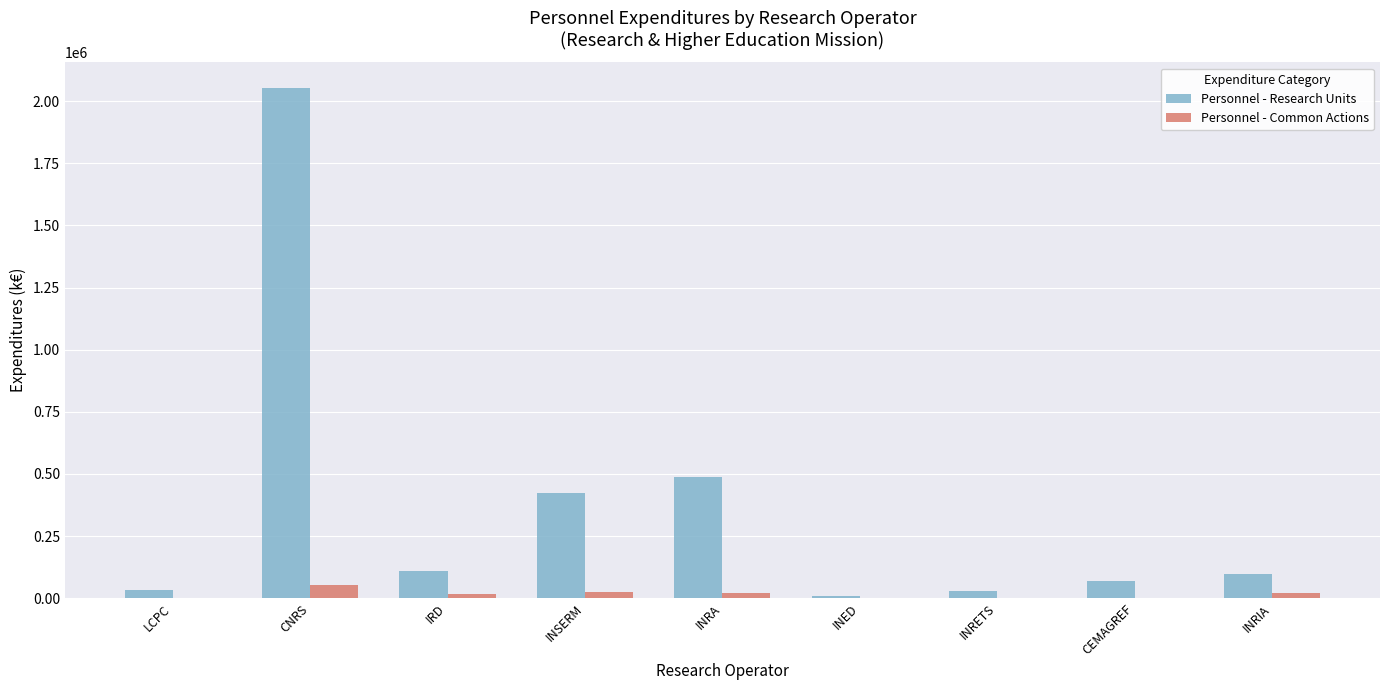

Between INRA and CEMAGREF, which series saw the biggest shift?

Personnel - Research Units